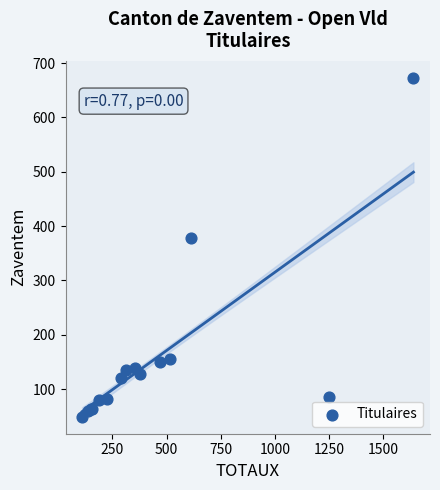

What Y value in the scatter plot is closest to 361?

378